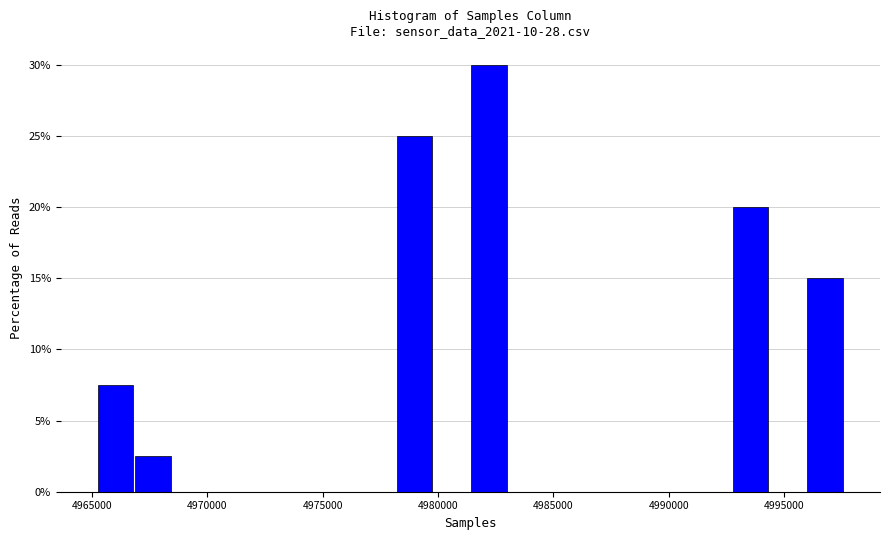

Read against the x-axis, roughly where is the centre of the tallest bar?

4982000